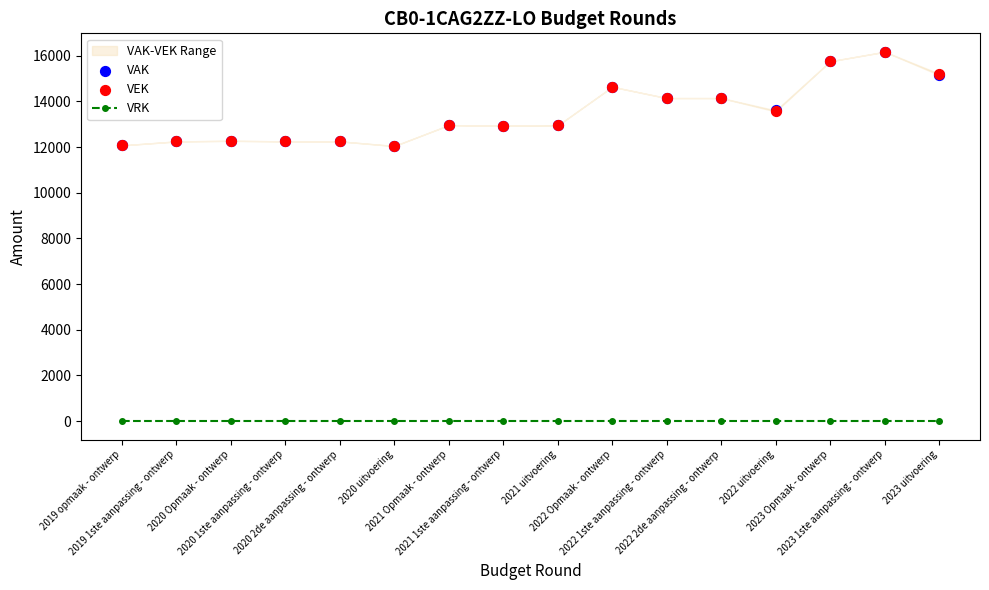

Which series reaches the minimum Y coordinate?

VRK